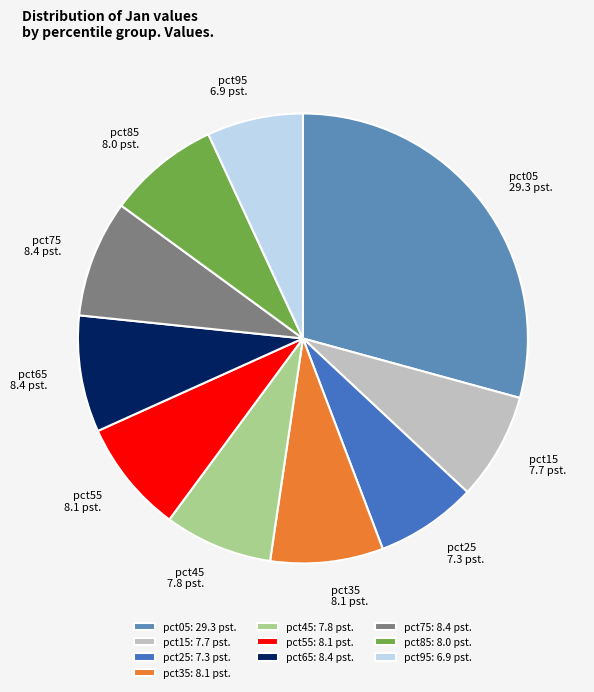

Is there a majority slice in this chart?

No